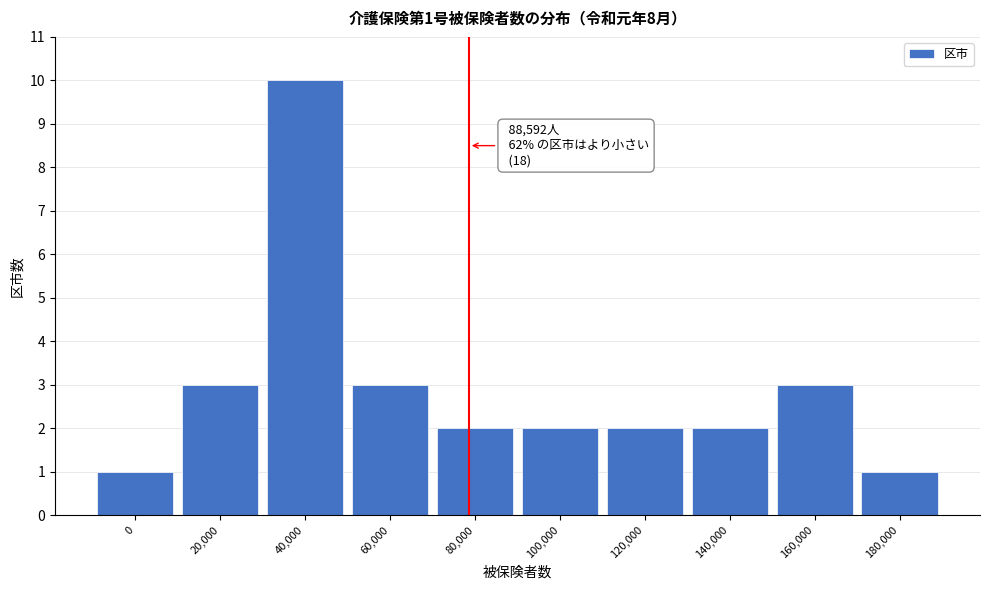

Reading left to right, extract all data points from this chart.

0=1	20,000=3	40,000=10	60,000=3	80,000=2	100,000=2	120,000=2	140,000=2	160,000=3	180,000=1